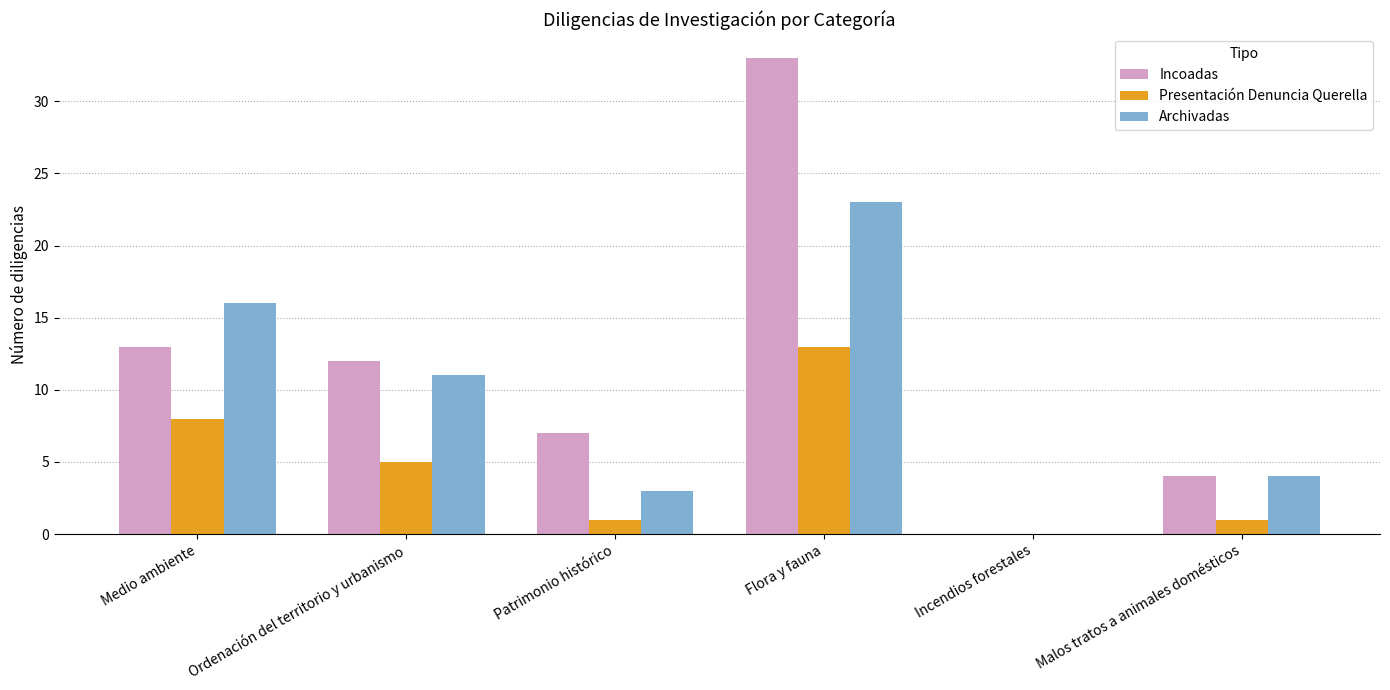

What is the sum of the Incoadas values at Flora y fauna and Patrimonio histórico?

40